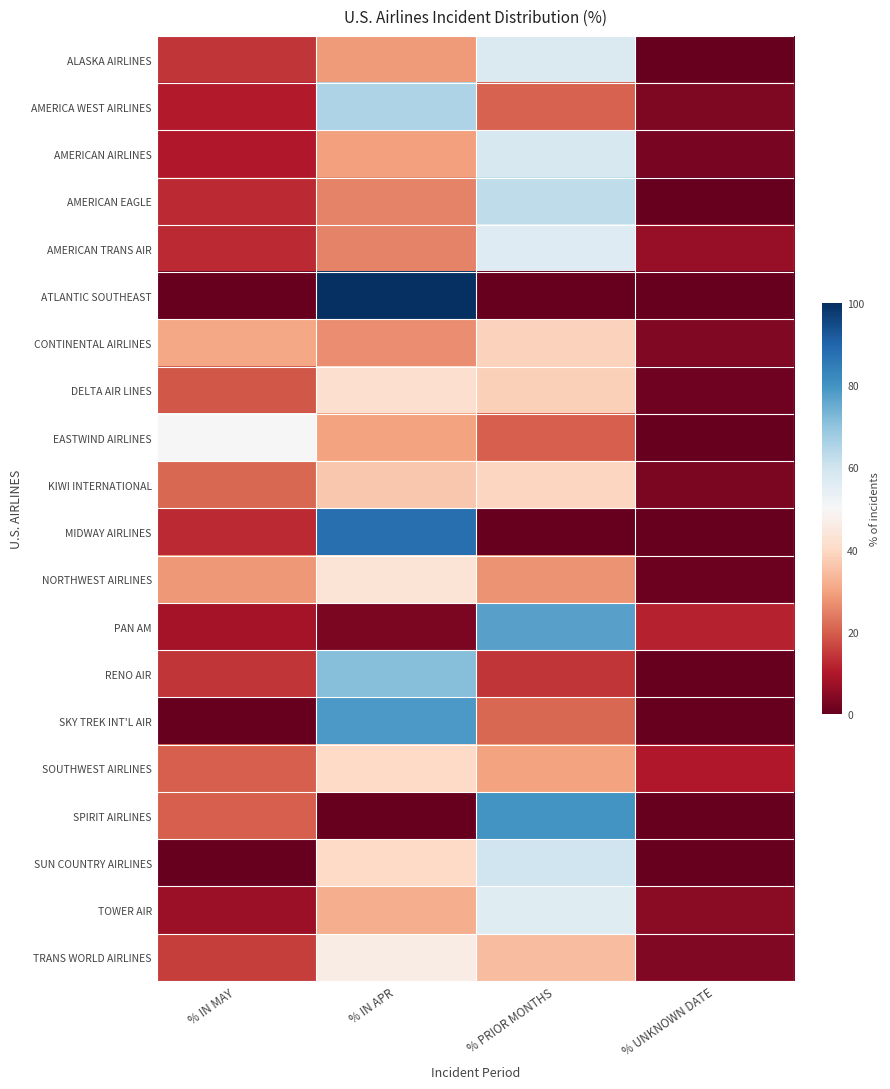

What is the maximum value shown in the chart?

100.0